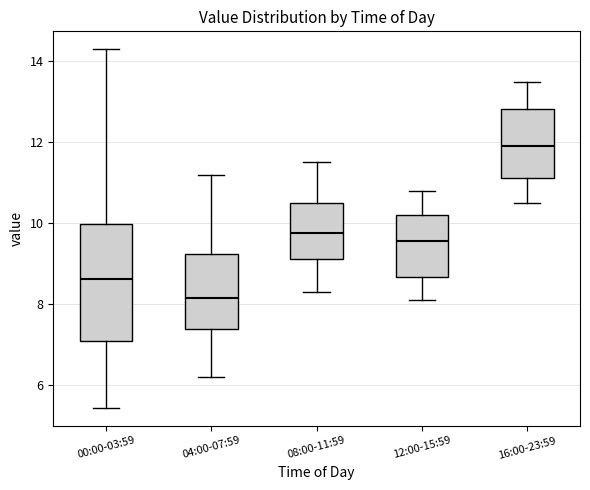

Where does the lower whisker of the box for 16:00-23:59 end on the y-axis? The values are not printed on the chart, so give them approximately, as read against the axis.

10.6